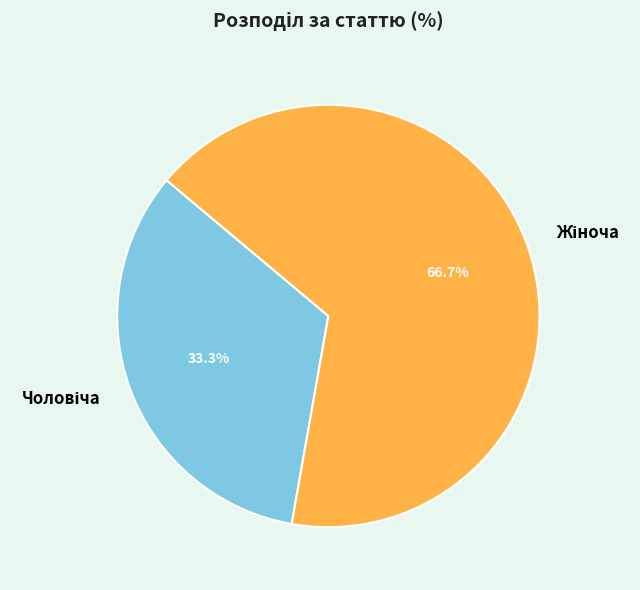

Does any single category account for the majority?

Yes